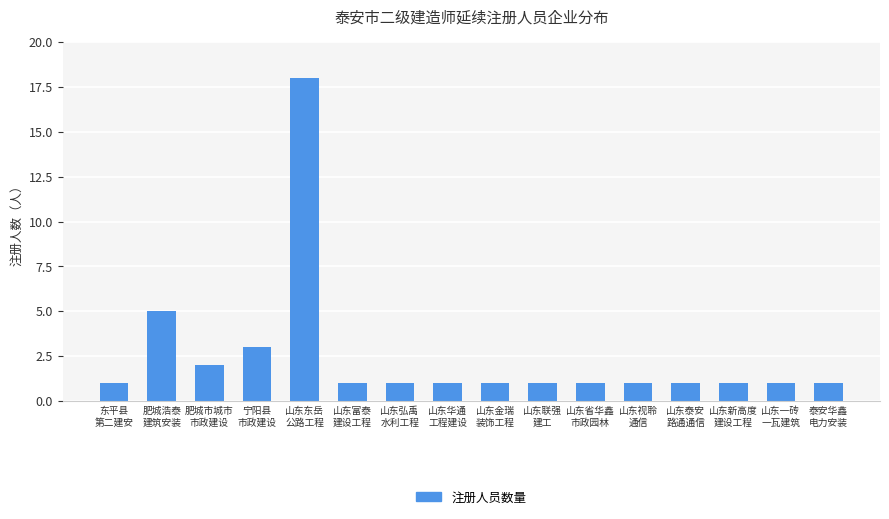

The value at 山东视聆
通信 is 2. True or false?

False